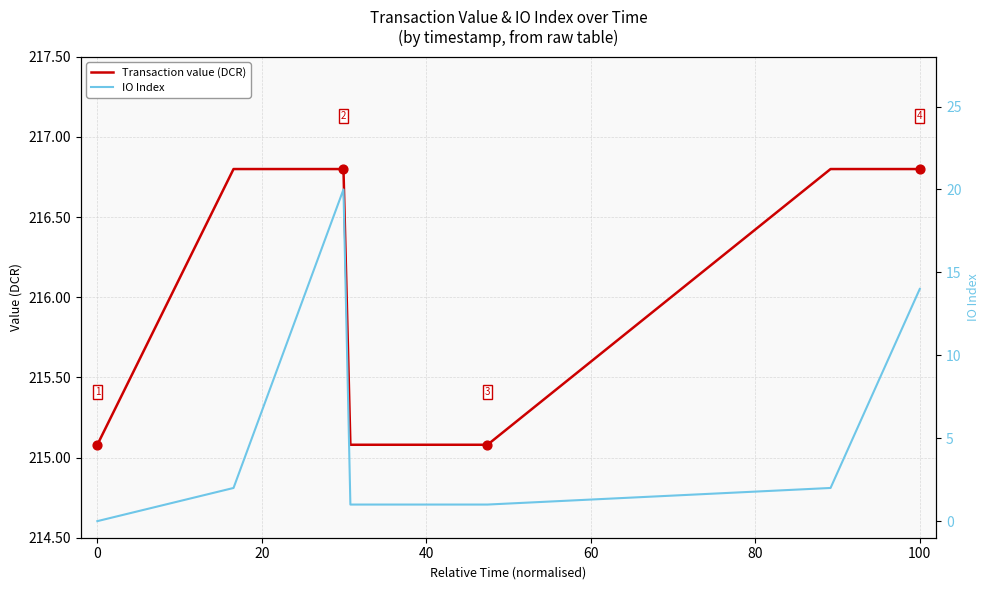

Which series has the largest total across all categories?

Transaction value (DCR)